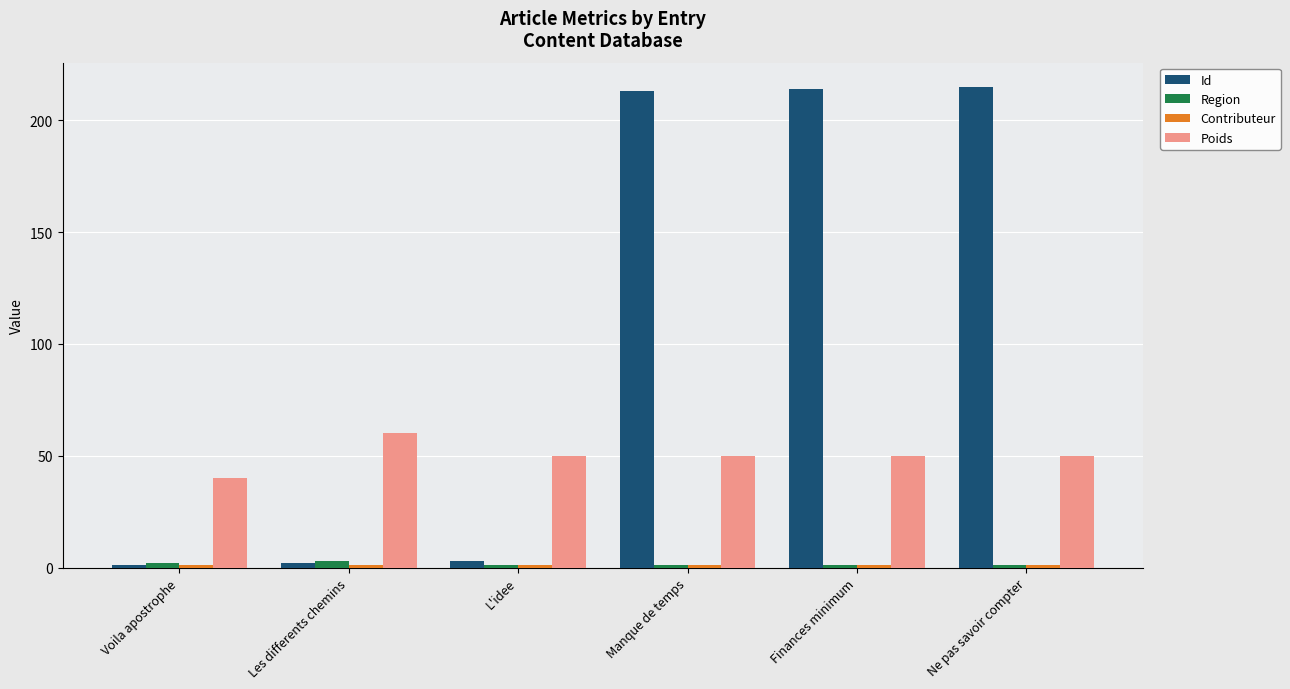

What is the label of the 4th bar from the right?

L'idee